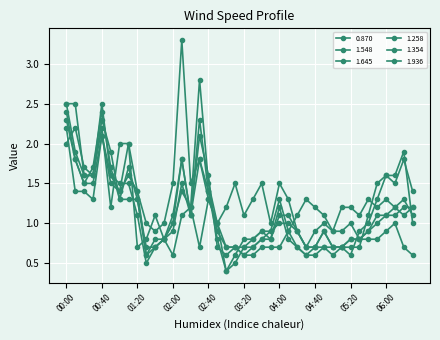

True or false: 1.258 has more than 2 interior local peaks.

True